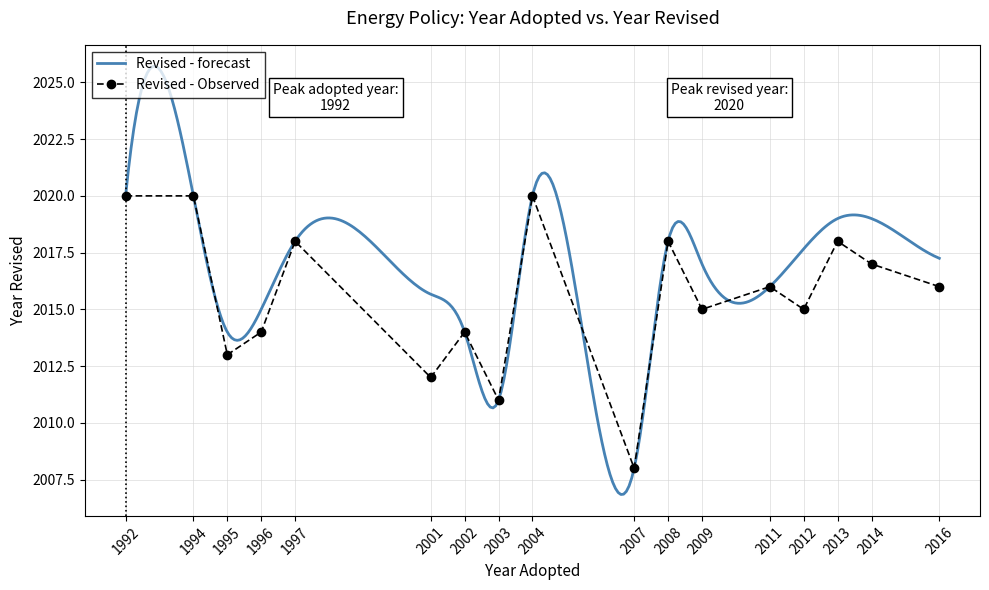

What is the maximum value for Revised - forecast?

2025.7